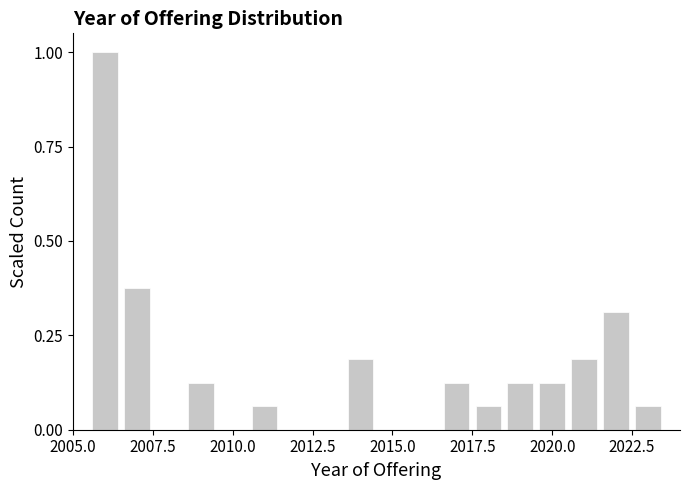

Around what value on the x-axis is the tallest bar? Give the approximate position of its centre, as read against the axis.

2006.0